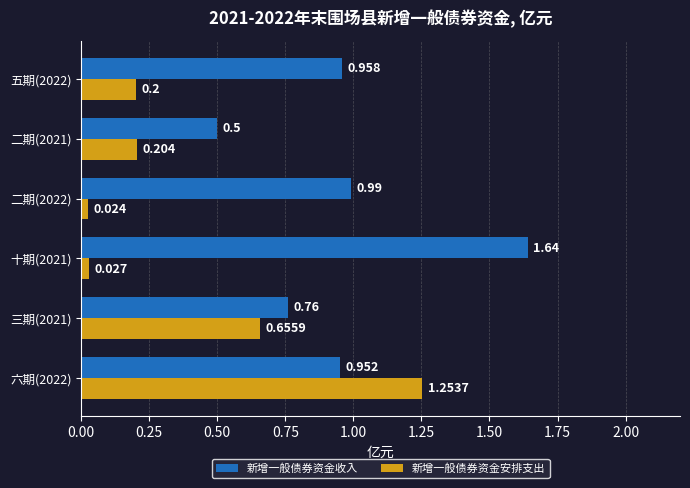

List the labels in order of 新增一般债券资金安排支出 value, largest first.

六期(2022), 三期(2021), 二期(2021), 五期(2022), 十期(2021), 二期(2022)